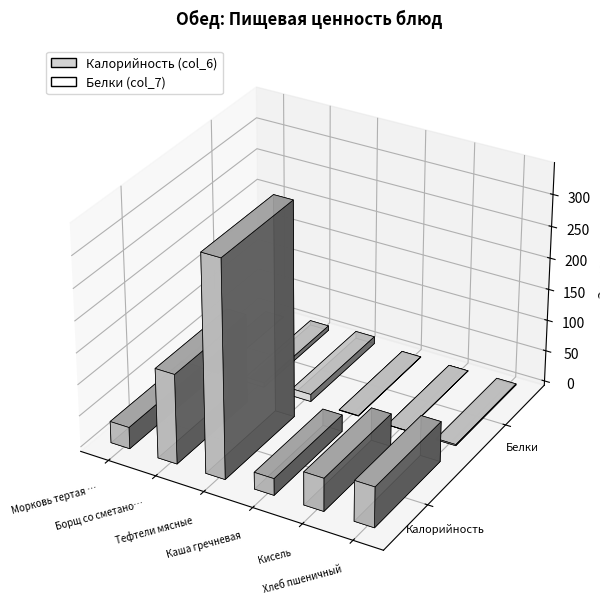

Read the Калорийность (col_6) value at Морковь тертая с сахаром.

34.3